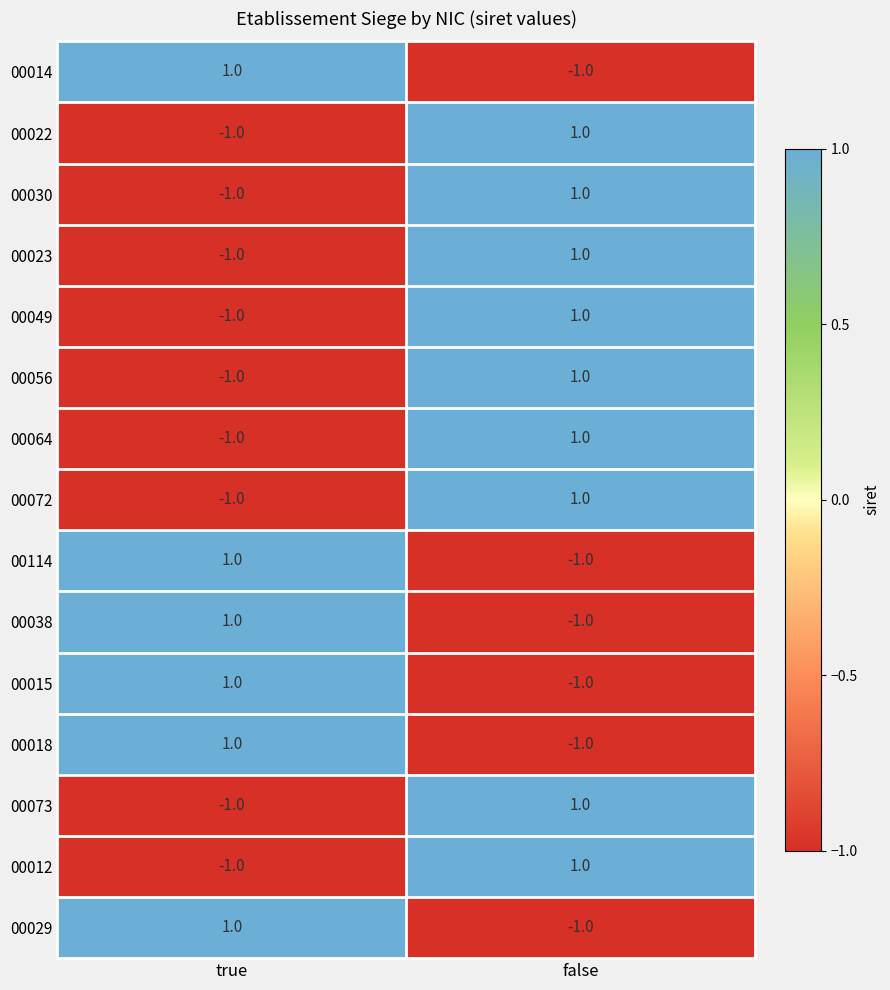

Rank the categories by 00072 value from lowest to highest.

true, false